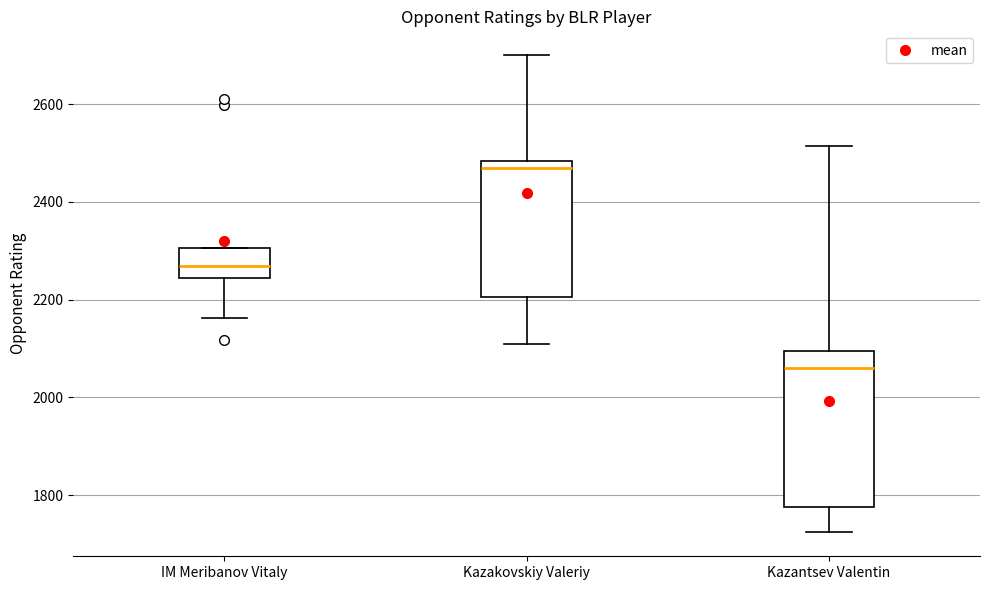

Reading left to right, read every box against the y-axis: the position of its median line, the range the box covers, and the ends of its whiskers. The values are not printed on the chart, so give them approximately, as read against the axis.

IM Meribanov Vitaly: median 2260, box 2240 to 2300, whiskers 2160 to 2300
Kazakovskiy Valeriy: median 2480 (just below the box's upper edge), box 2200 to 2480, whiskers 2100 to 2700
Kazantsev Valentin: median 2060, box 1780 to 2100, whiskers 1720 to 2520